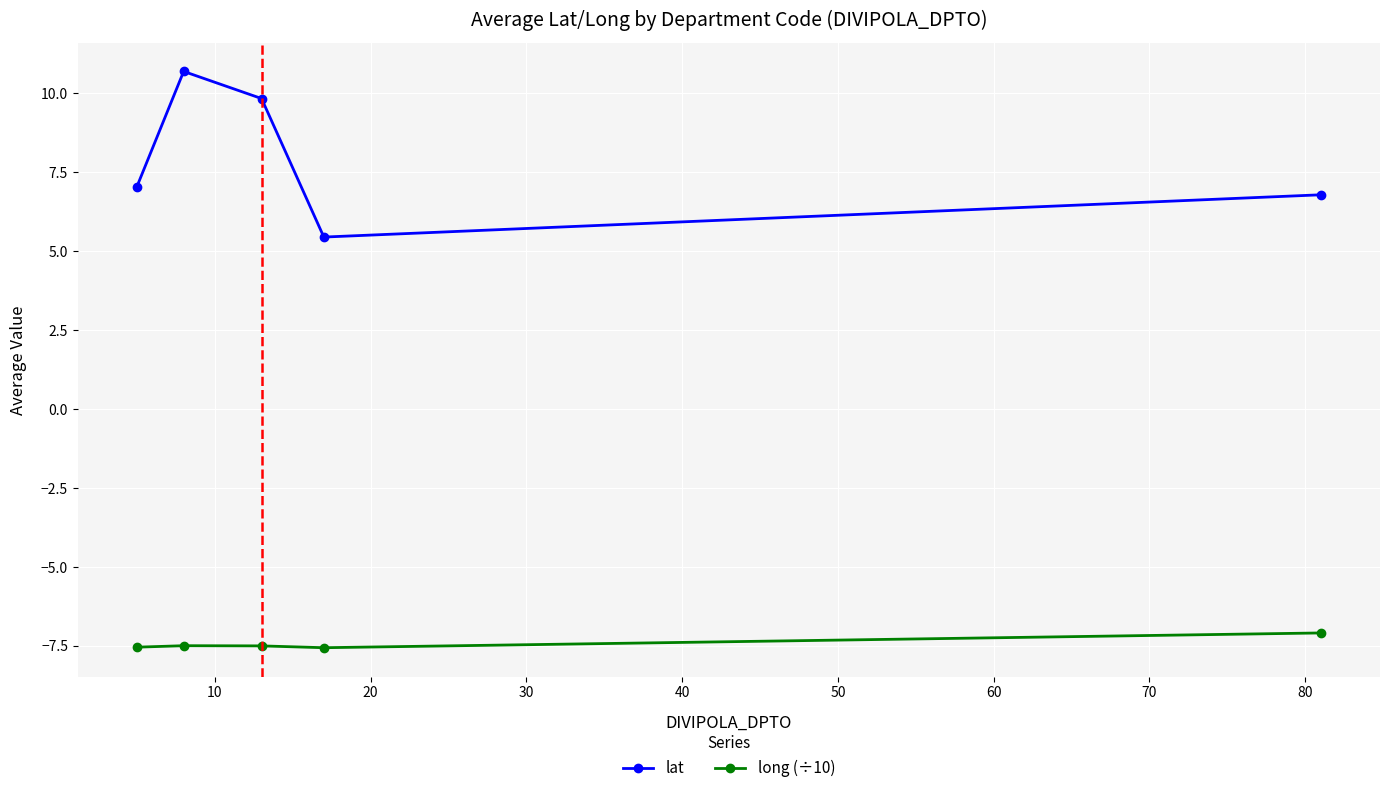

What is the value of the lat point at the 4th from the left?

5.5